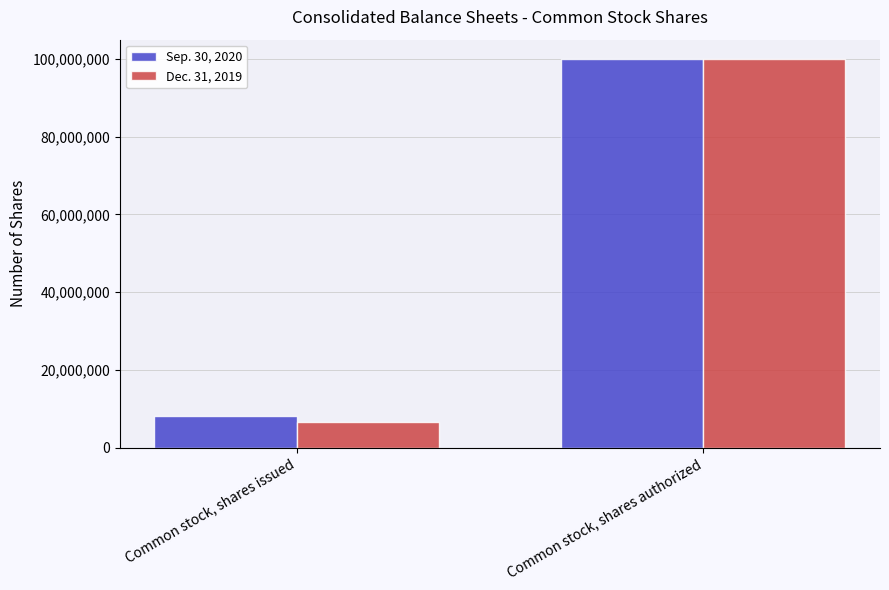

Reading left to right, what are all the values shown in this chart?

Sep. 30, 2020: 8070671	100000000
Dec. 31, 2019: 6539415	100000000